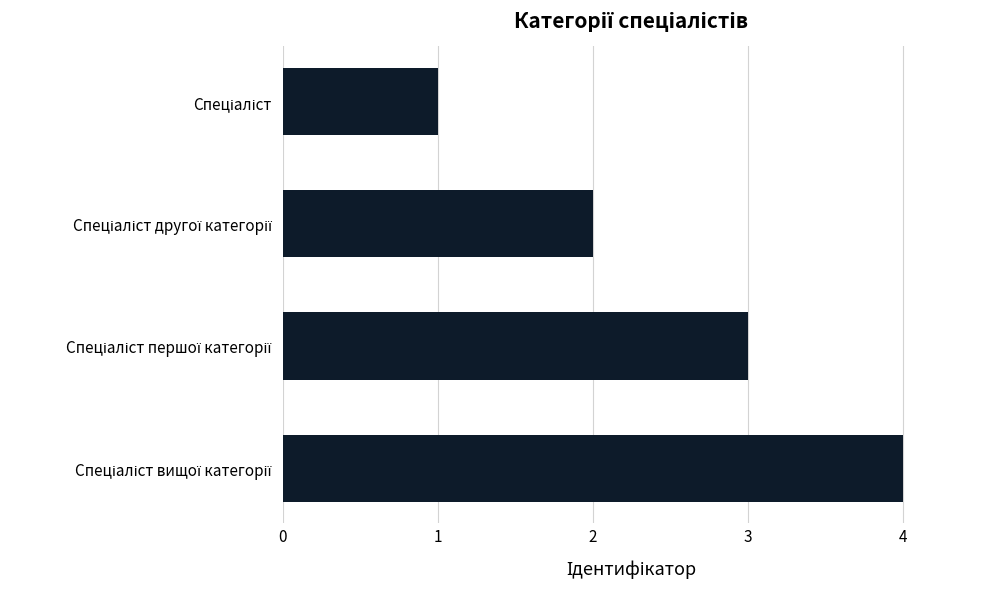

What is the sum of all values?

10